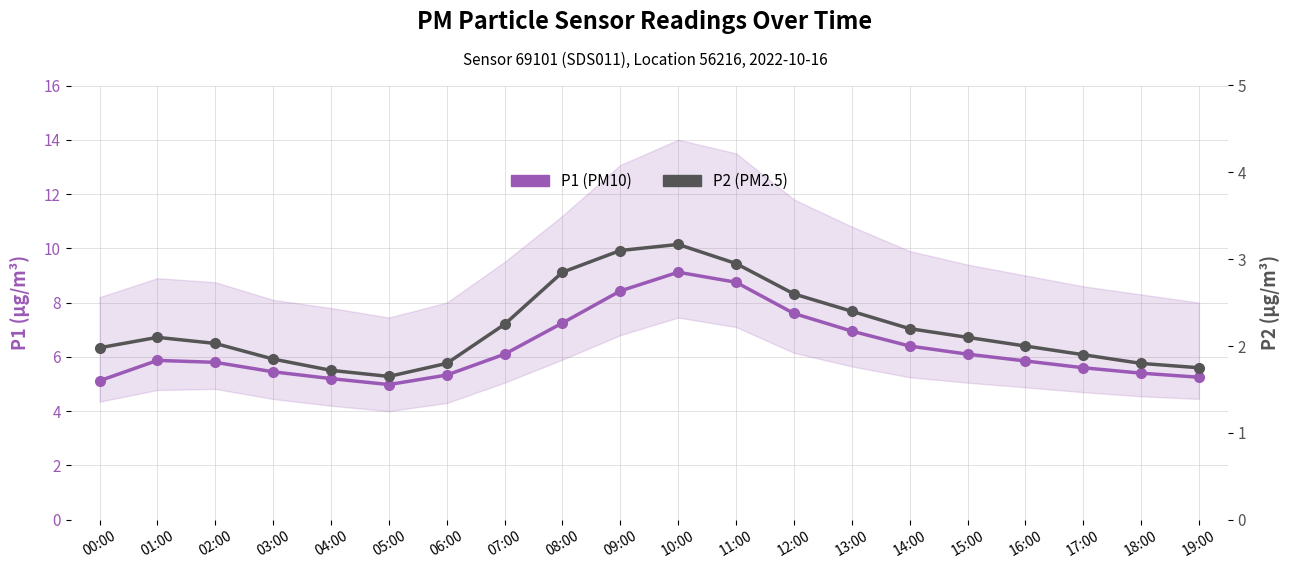

What is the approximate value of P1 (PM10) at 11:00?

8.8